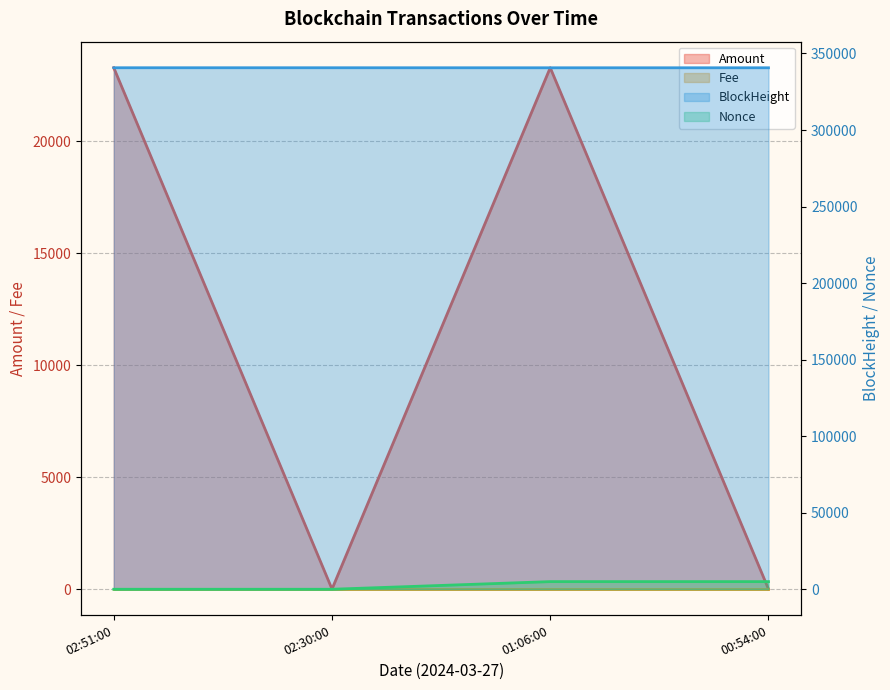

True or false: Nonce has more than 2 interior local peaks.

False